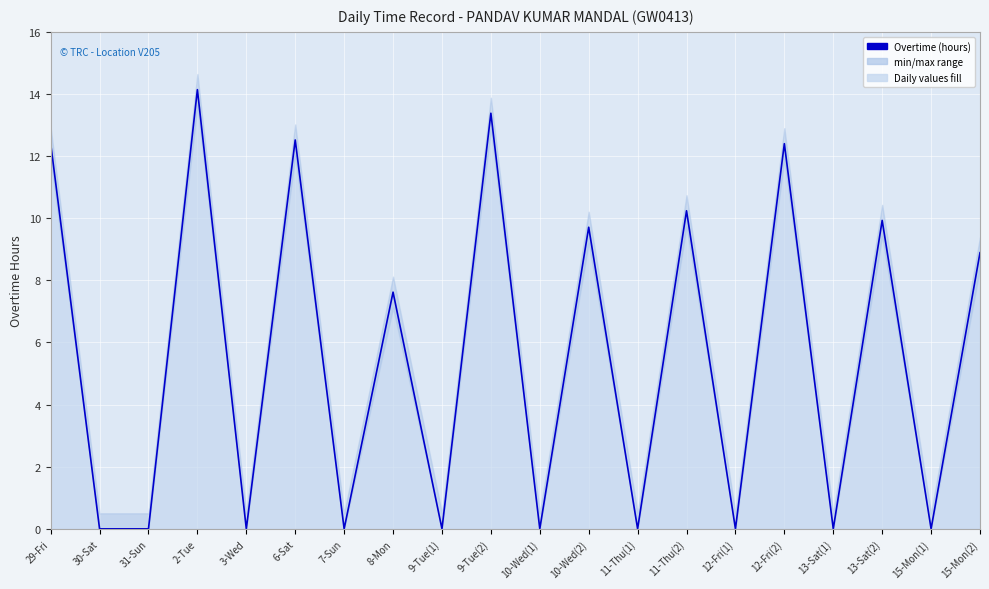

Approximately how many times larger is the value at 10-Wed(2) compared to 13-Sat(2)?

1.0